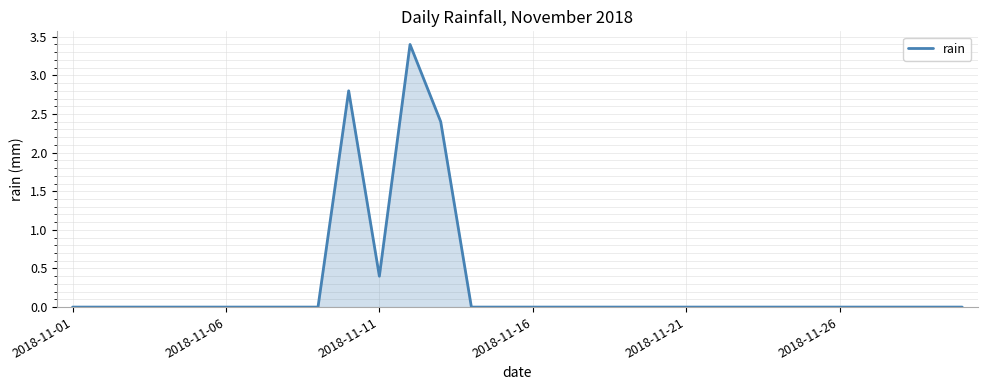

How many values are between 0 and 1?

27